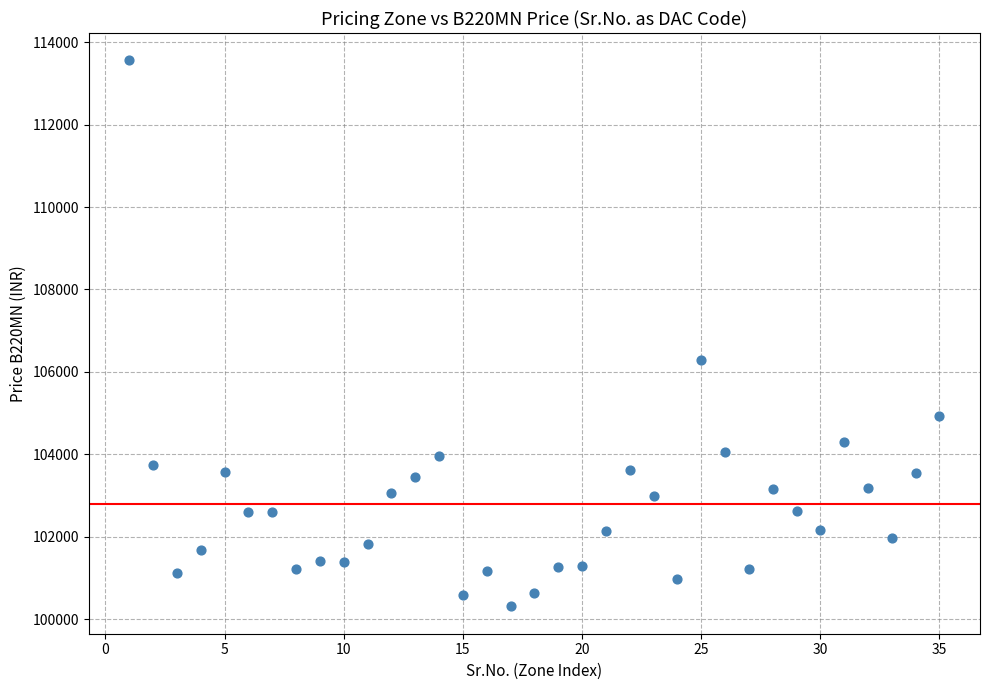

What is the range of X values (max minus min)?

34